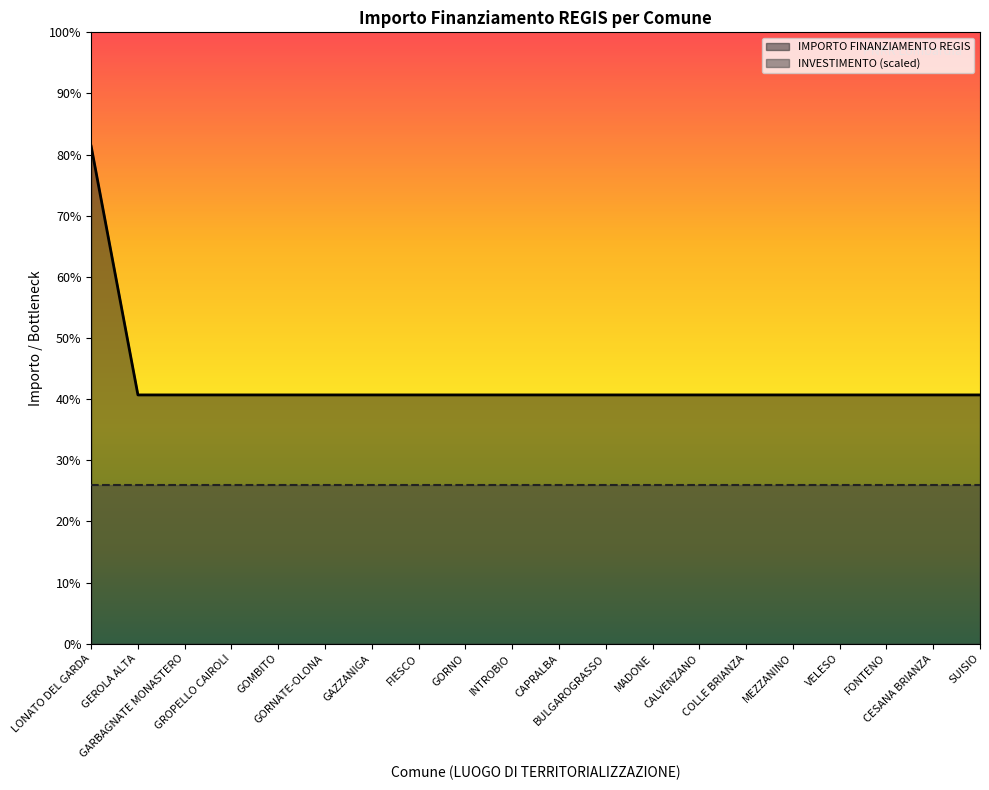

What is the label of the 18th point from the right?

GARBAGNATE MONASTERO